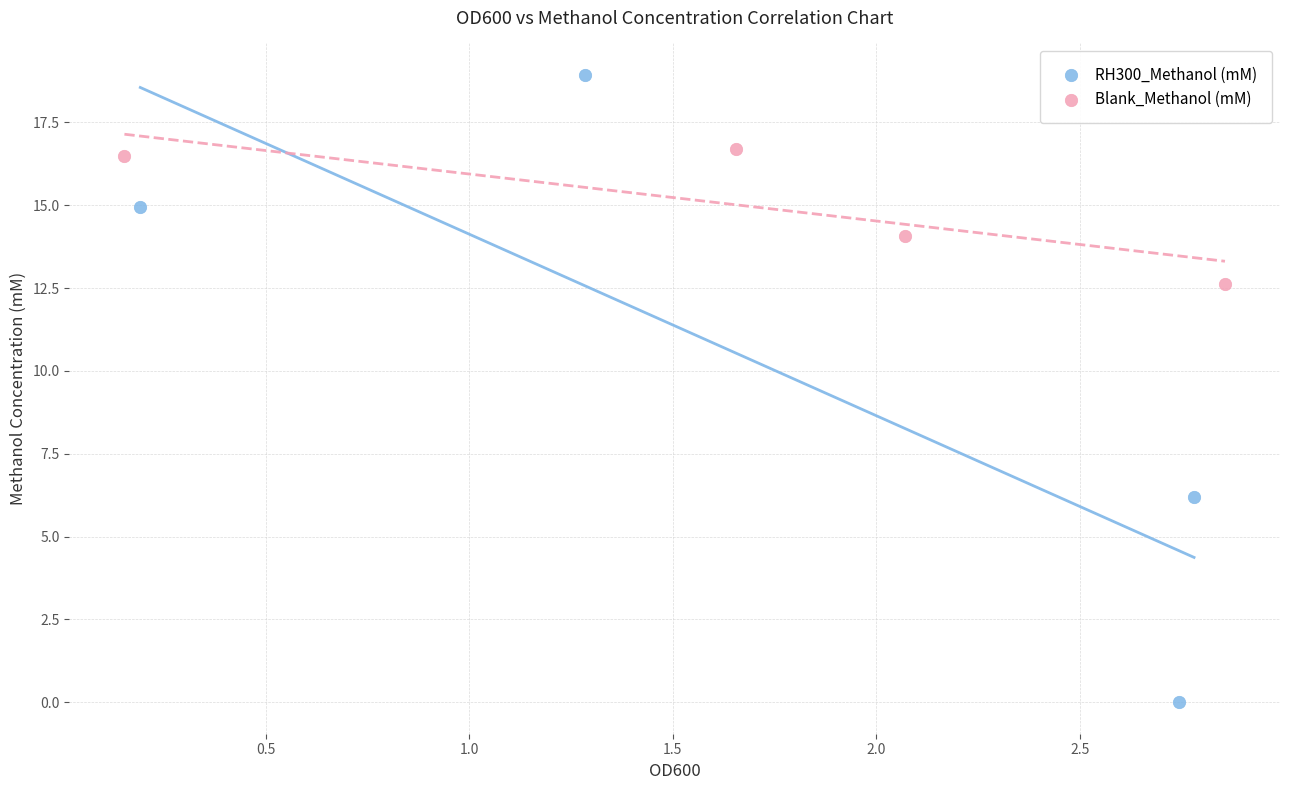

What are all the series names shown in the legend?

RH300_Methanol (mM), Blank_Methanol (mM)